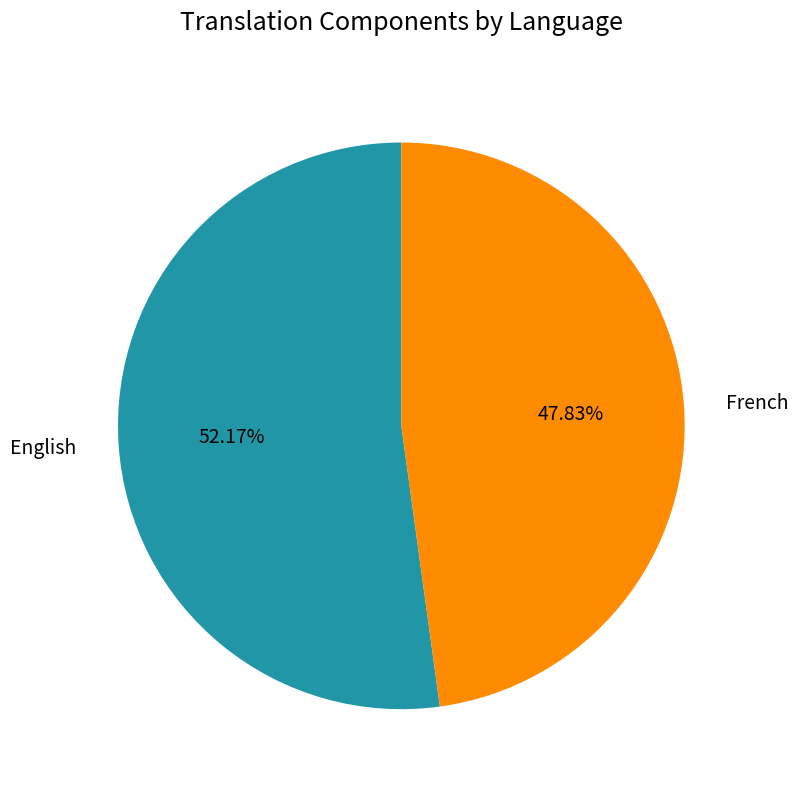

To the nearest percent, what portion does French represent?

48%